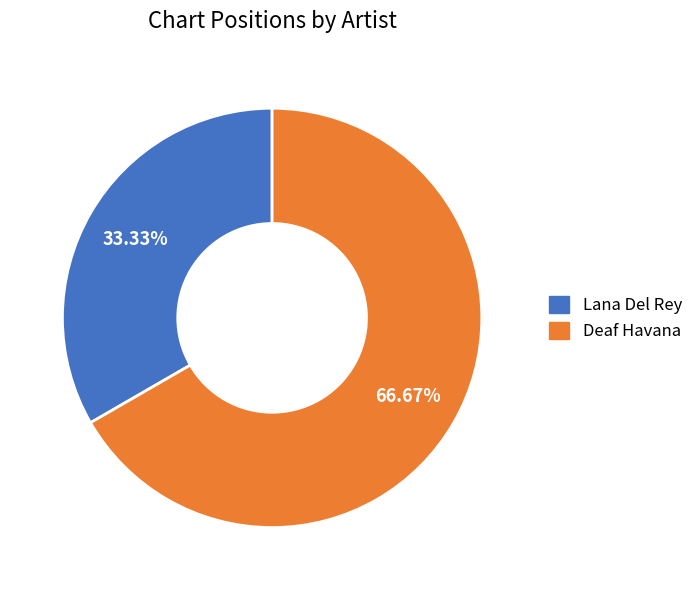

To the nearest percent, what is the average slice percentage?

50%